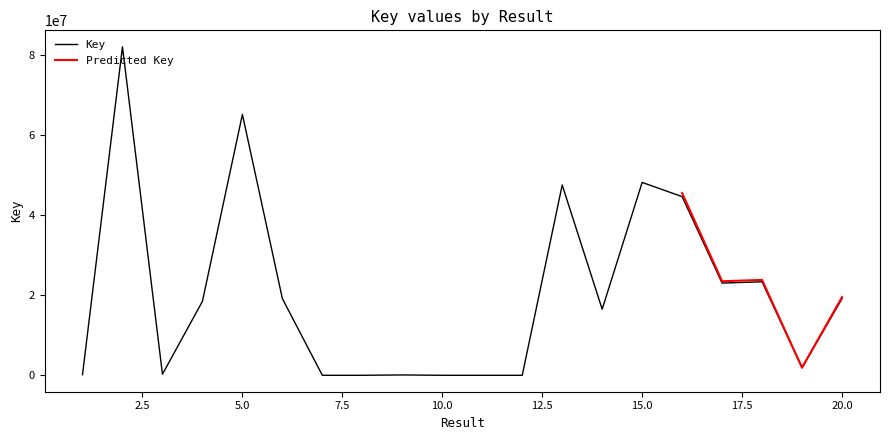

The value at 18 is 23345467. True or false?

True